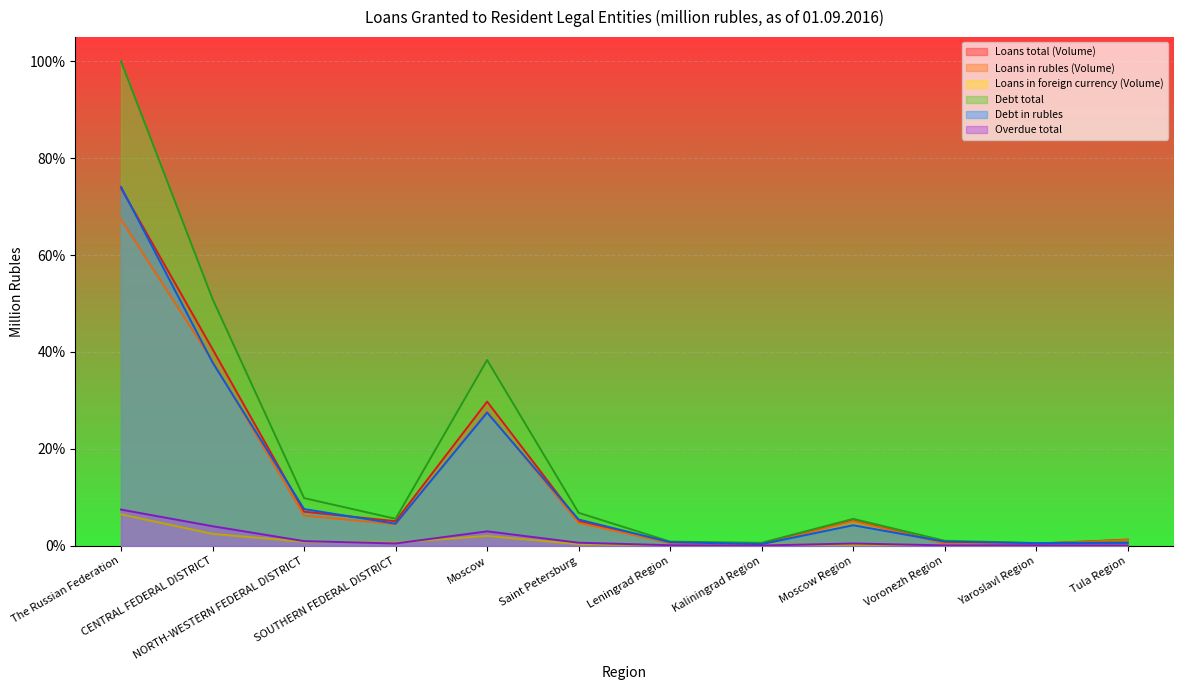

What is the approximate value of Debt total at Voronezh Region?

1.0